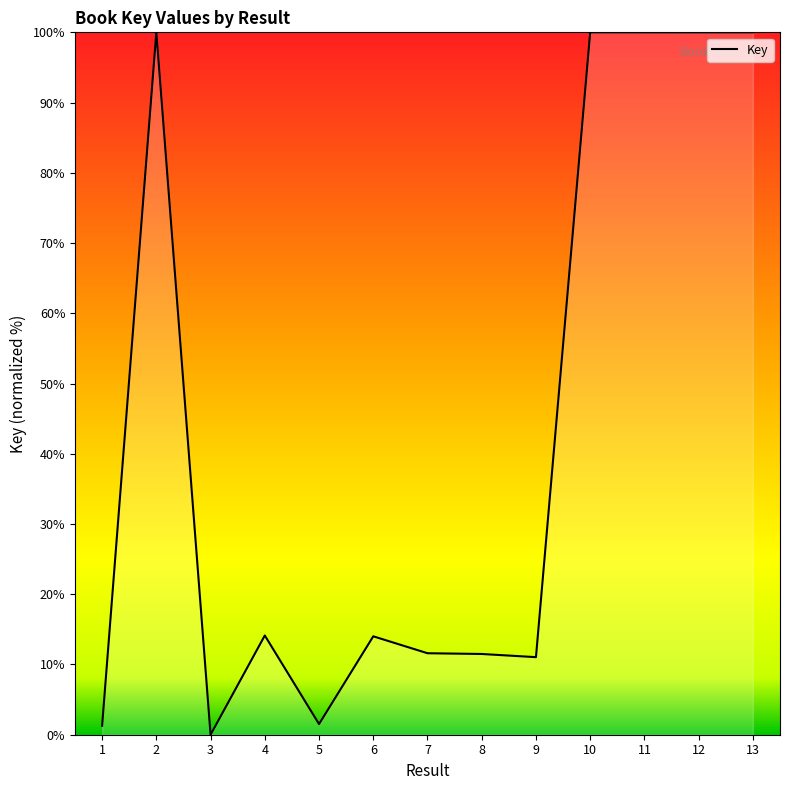

True or false: the data has more than 1 interior local peaks.

True